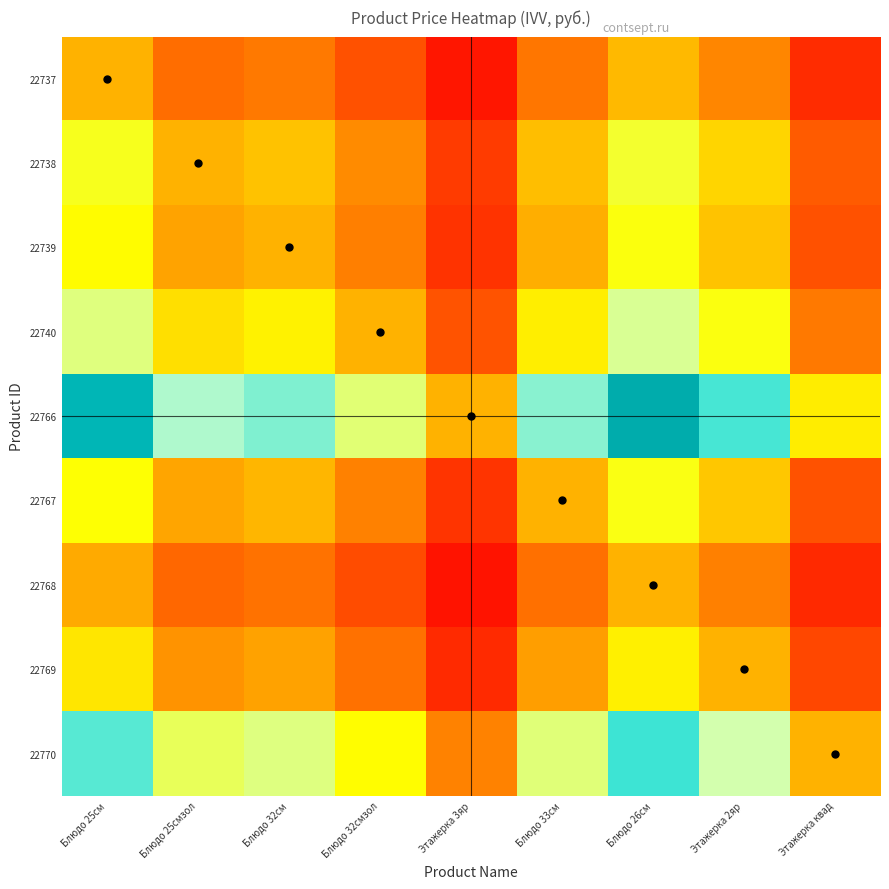

How many series are shown in this chart?

9